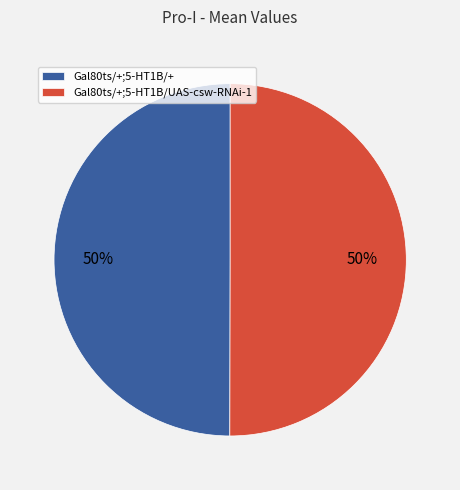

Combined, do Gal80ts/+;5-HT1B/UAS-csw-RNAi-1 and Gal80ts/+;5-HT1B/+ account for over 50%?

Yes